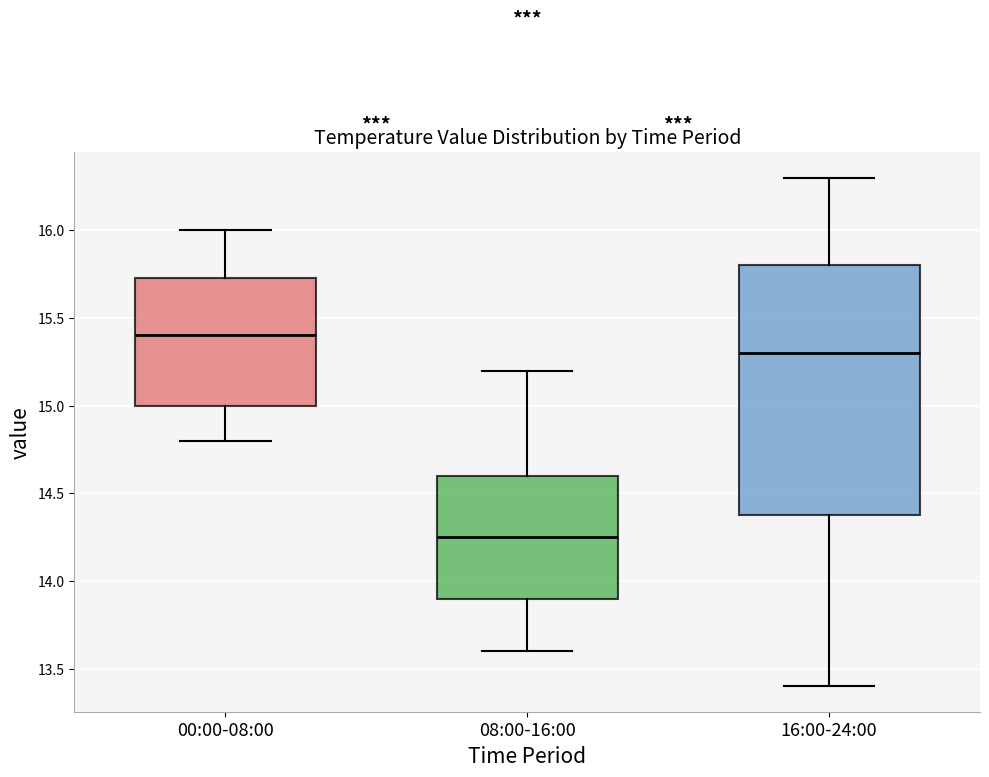

Which box is the tallest, from its lower edge to its upper edge?

16:00-24:00